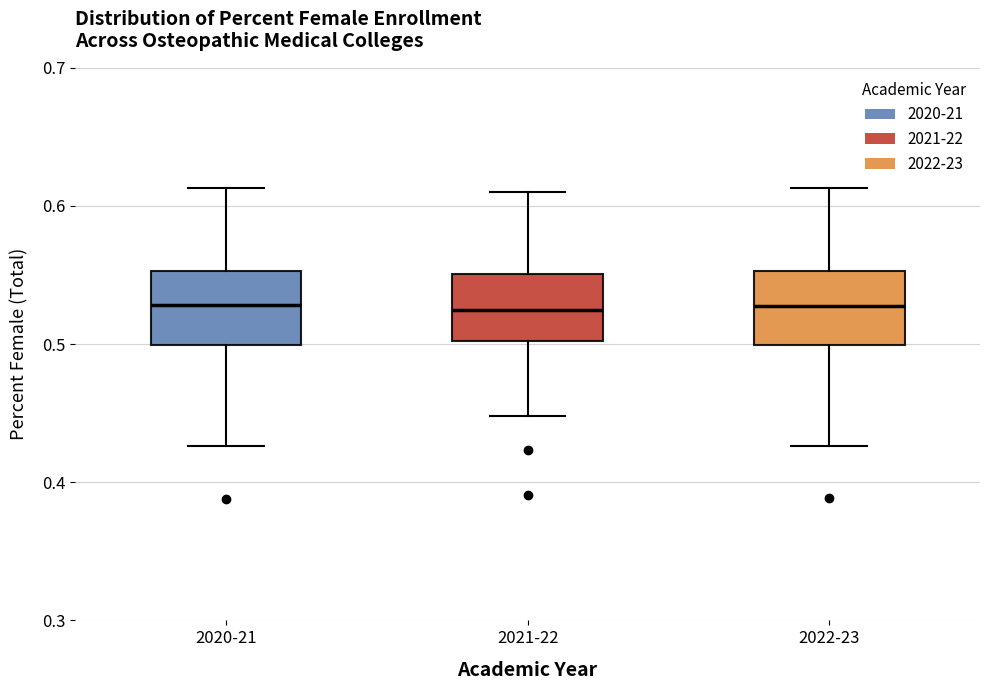

Where does the upper whisker of the box for 2022-23 end on the y-axis? The values are not printed on the chart, so give them approximately, as read against the axis.

0.61